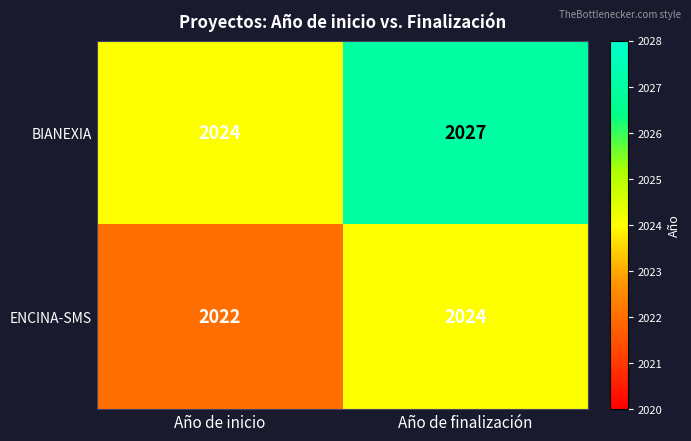

Between Año de inicio and Año de finalización, which series saw the biggest shift?

BIANEXIA